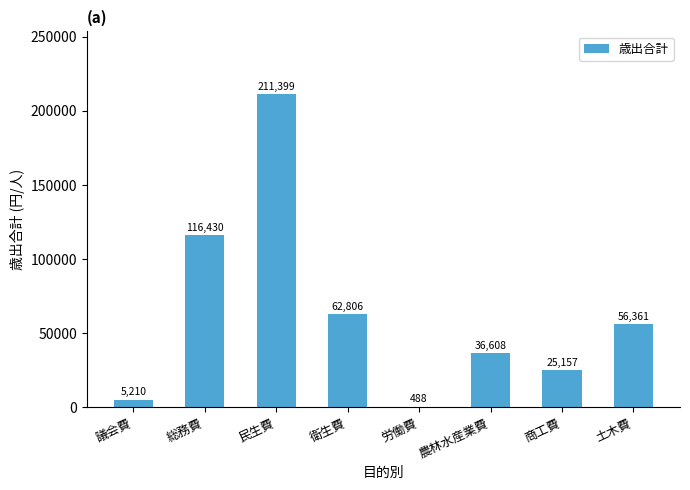

Approximately how many times larger is the value at 民生費 compared to 労働費?

433.2